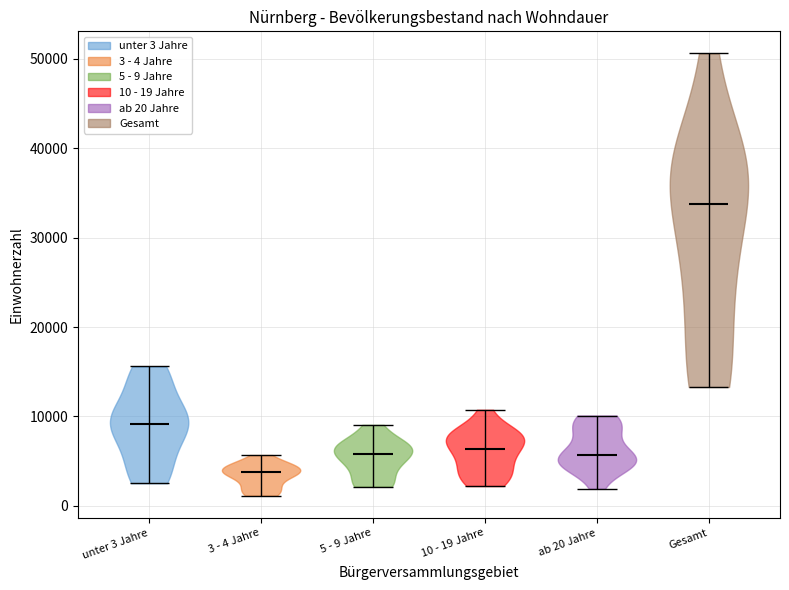

Which violin has the lowest median line?

3 - 4 Jahre